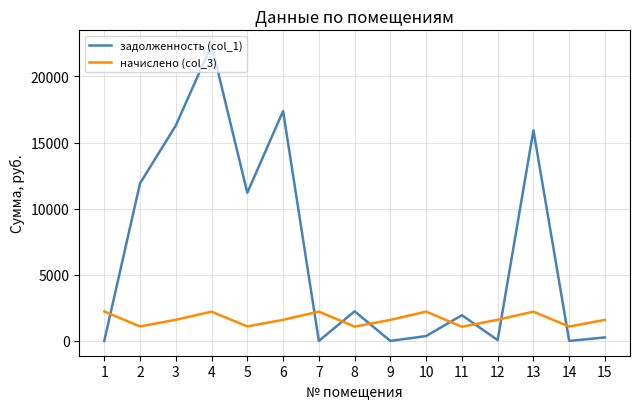

What is the difference between the maximum and minimum values in the задолженность (col_1) series?

22373.1